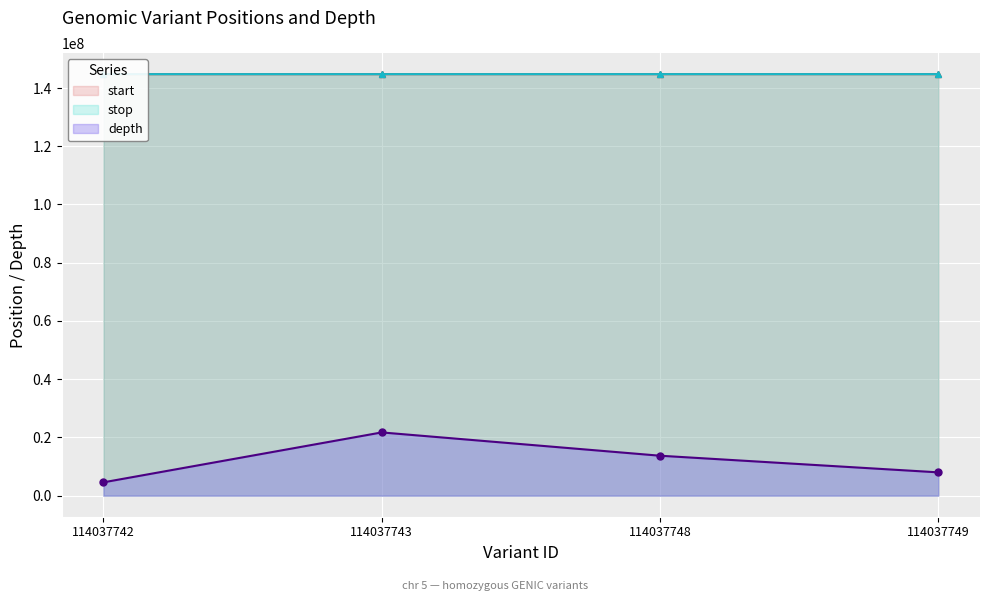

What are all the series names shown in the legend?

start, stop, depth